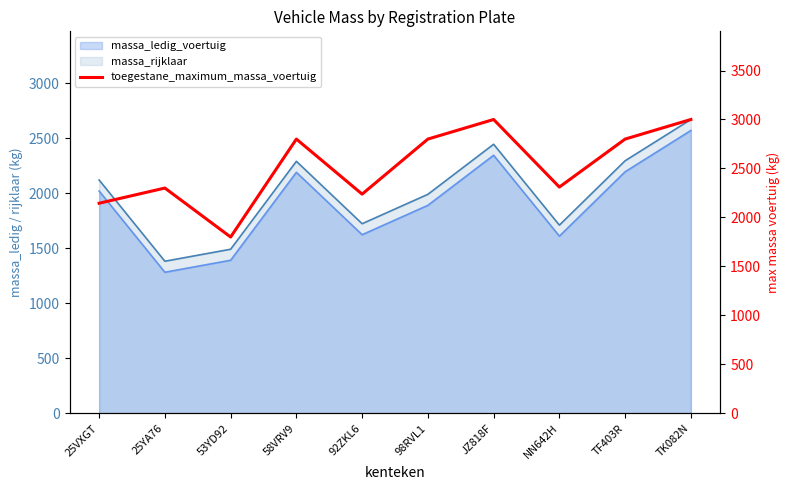

How many data points are less than 2800?

5